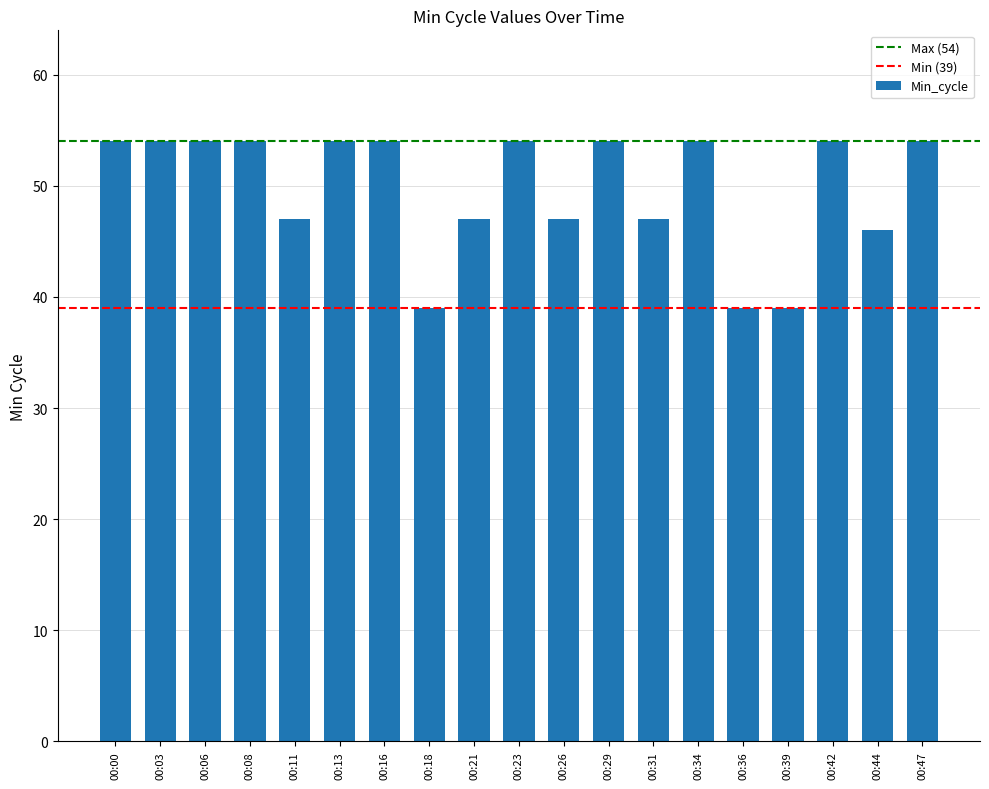

What is the ratio of the value at 00:44 to the value at 00:31?

1.0